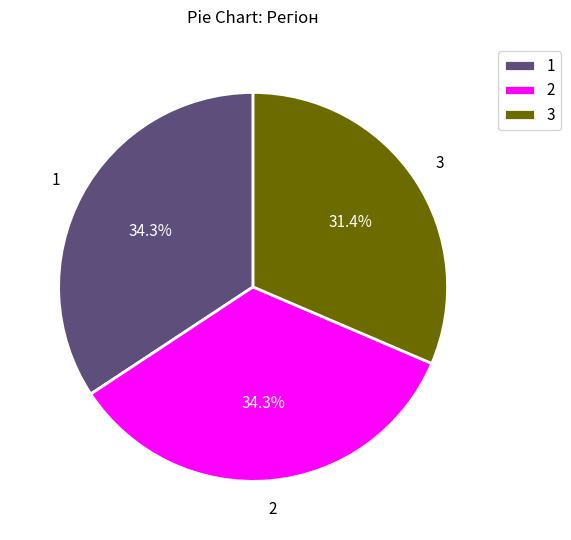

What is the ratio of the value at 1 to the value at 3?

1.1